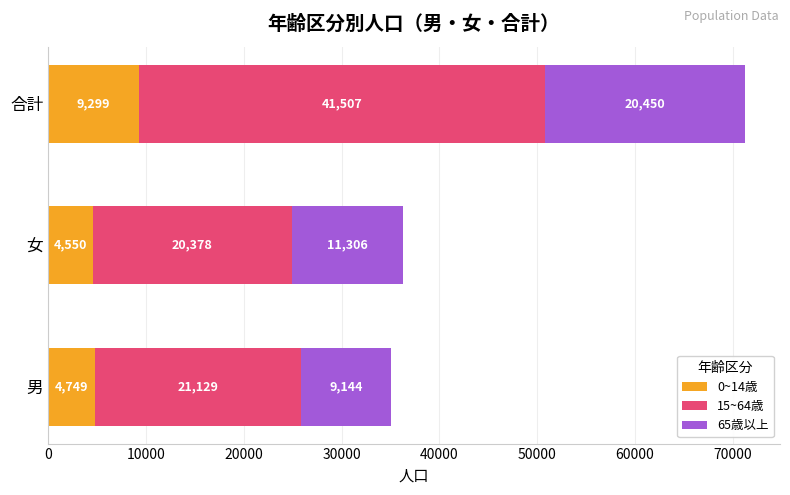

At which label does 0~14歳 reach its minimum?

女